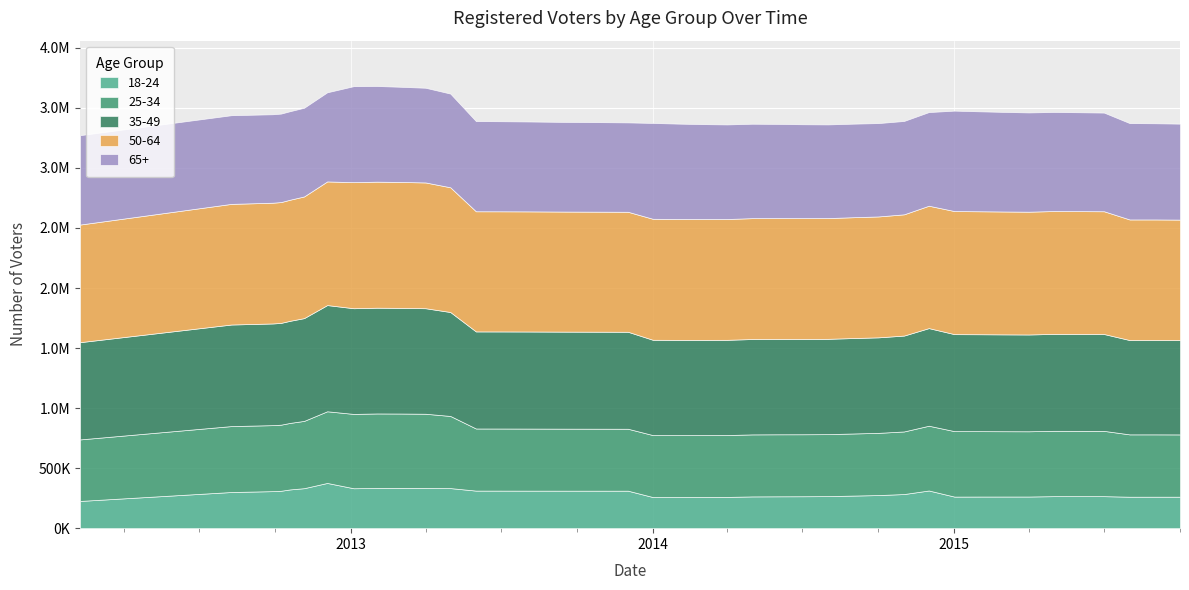

Read the 25-34 value at 39.

518635